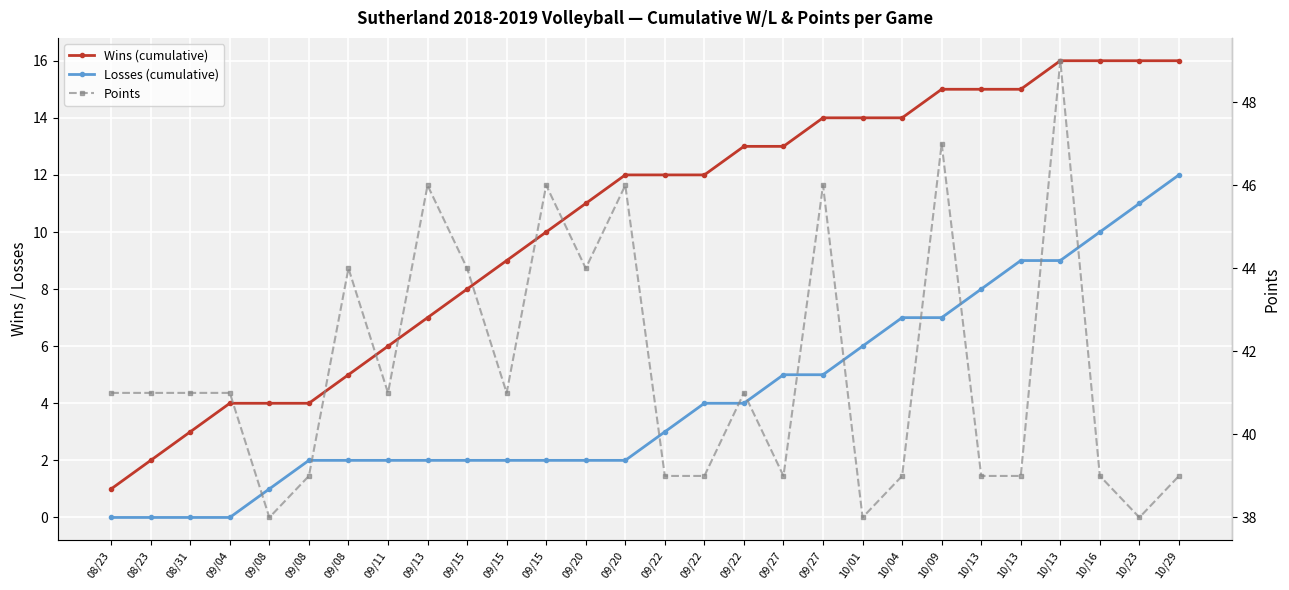

True or false: Points and Wins (cumulative) cross at least once.

False